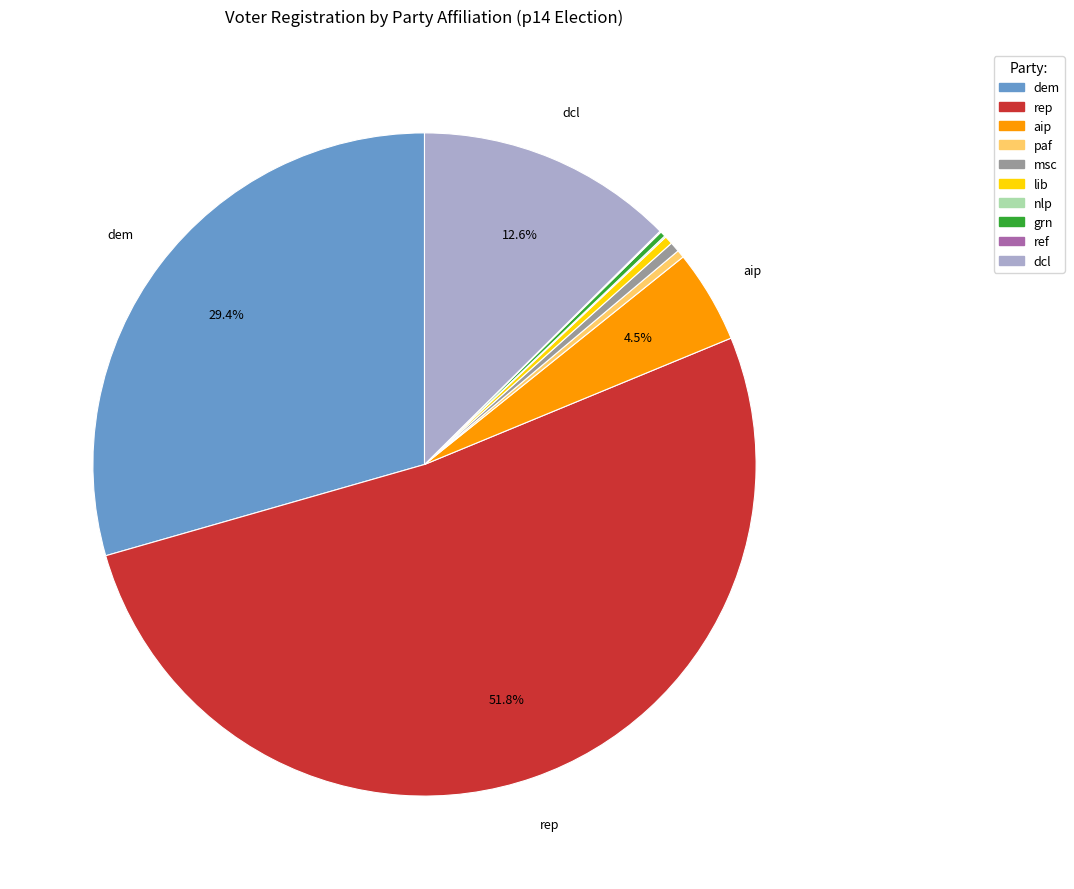

Which category has the biggest portion of the pie?

rep